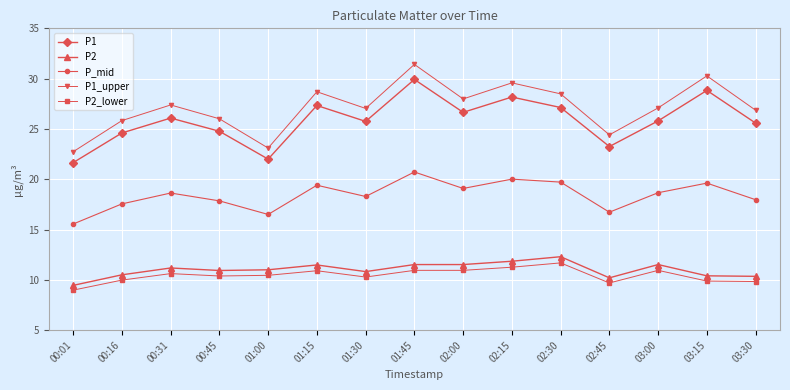

True or false: P_mid and P2_lower cross at least once.

False